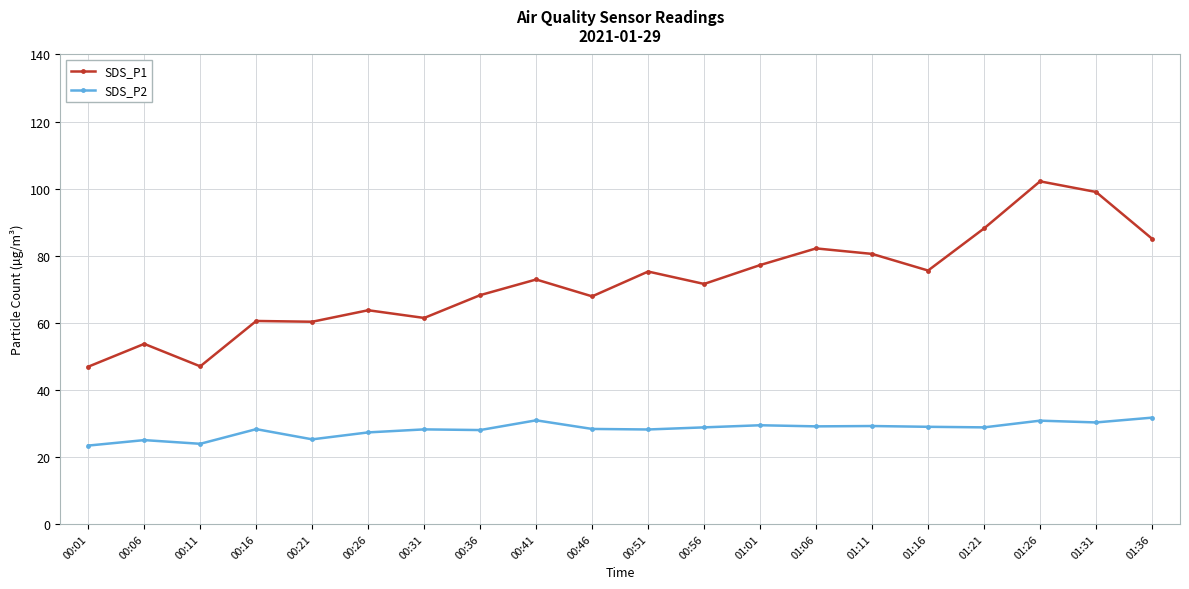

In SDS_P2, how many points are lower than both neighbors (excluding endpoints)?

7